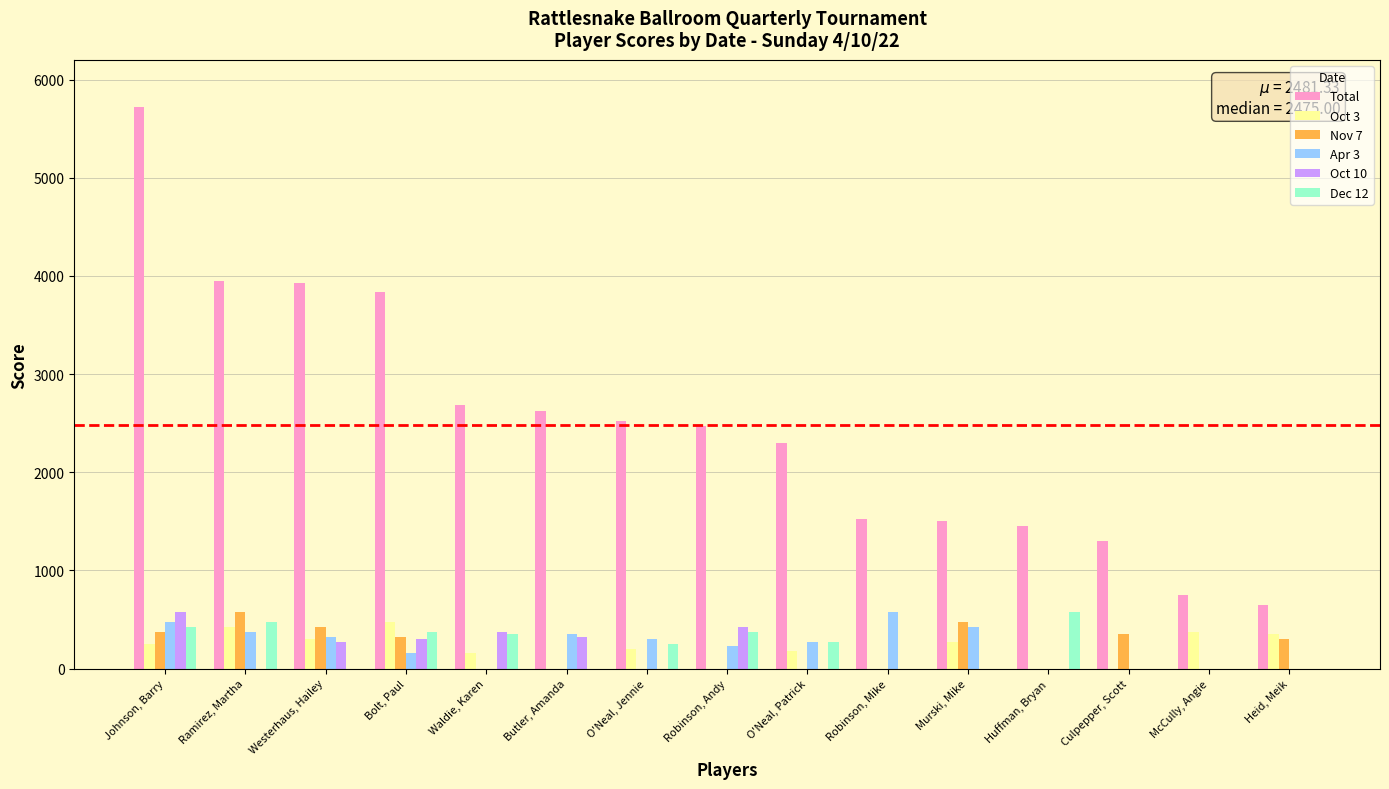

What are all the series names shown in the legend?

Total, Oct 3, Nov 7, Apr 3, Oct 10, Dec 12